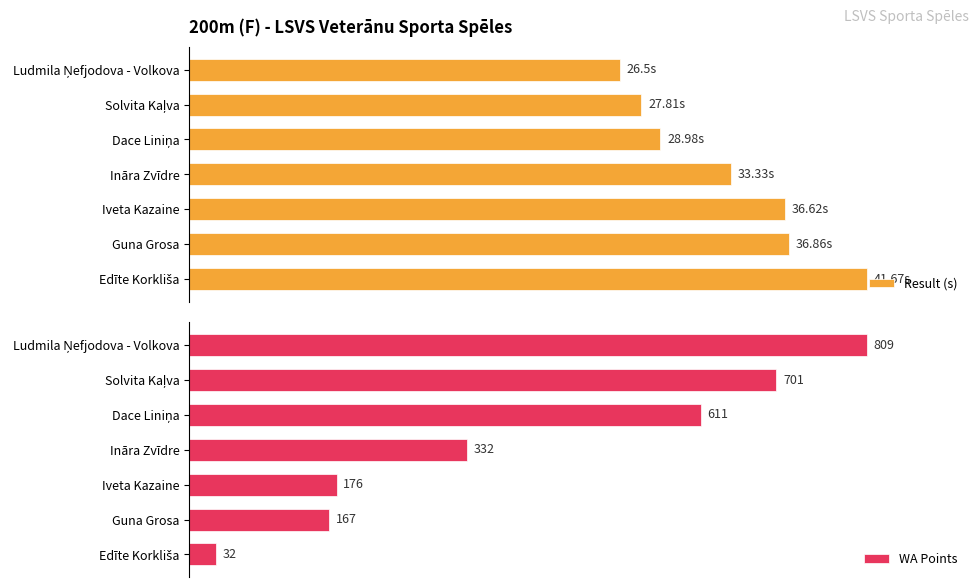

Does the chart contain stacked bars?

No